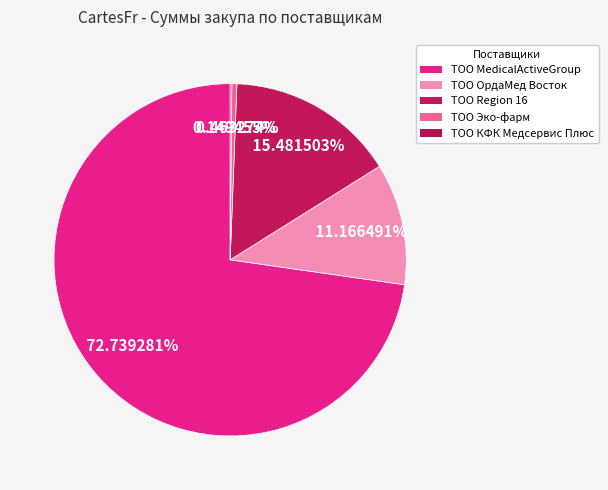

Is ТОО MedicalActiveGroup the majority of the pie?

Yes